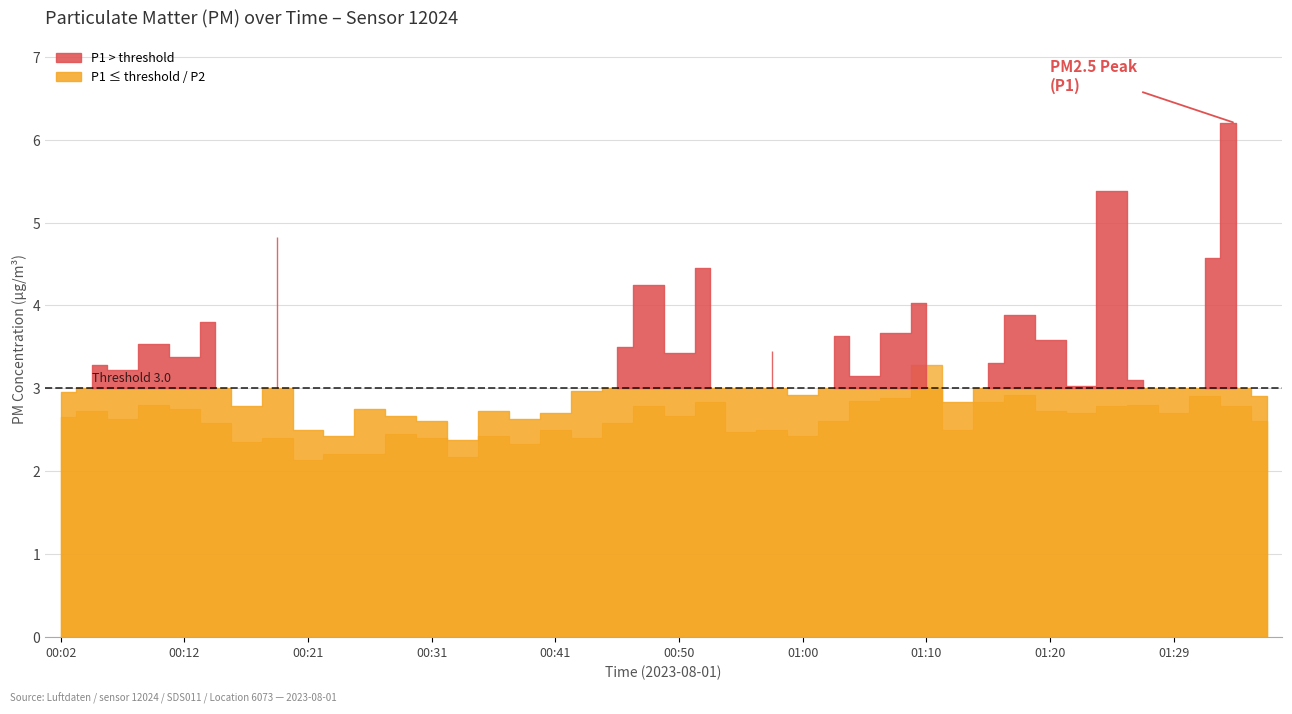

True or false: P1 has more than 1 interior local peaks.

True